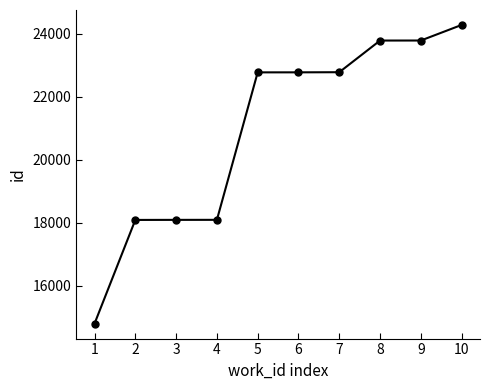

What is the value of the 10th point from the left?

24284